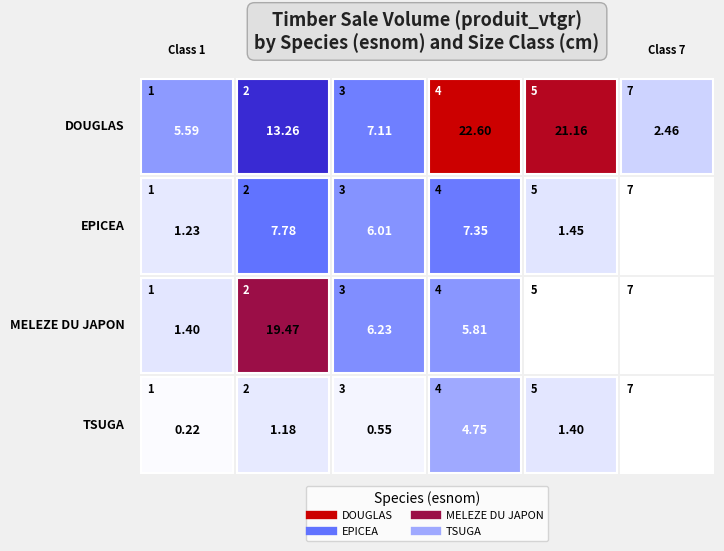

Which series has the largest total across all categories?

DOUGLAS